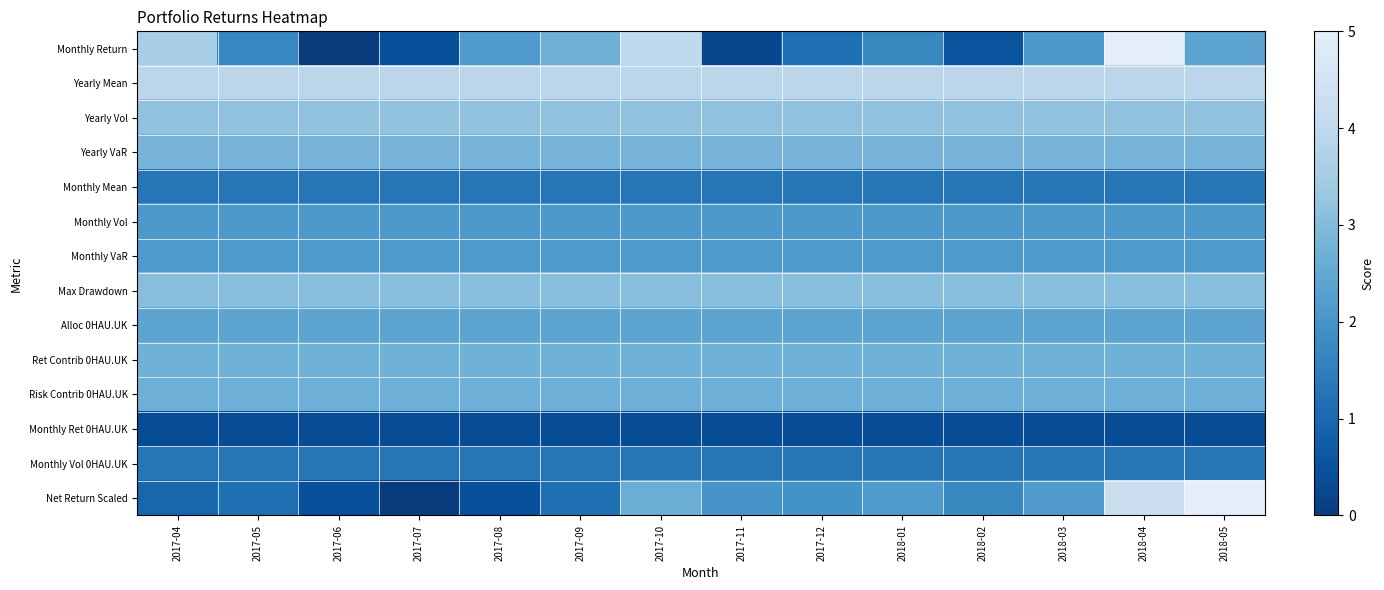

At which category is the sum across all series the highest?

2018-04